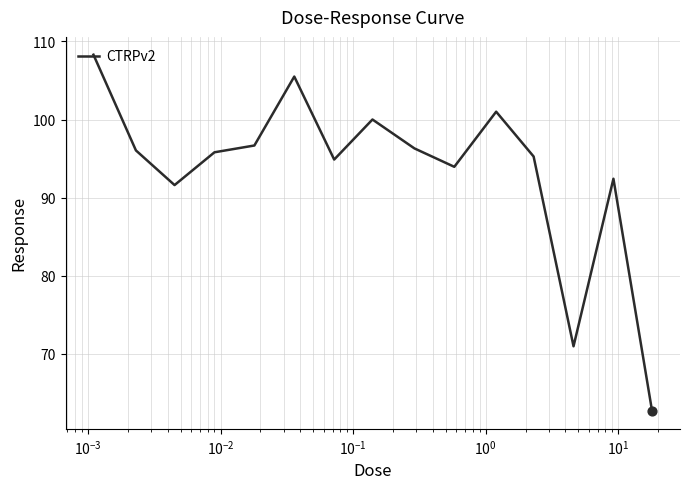

What is the smallest value displayed?

62.7